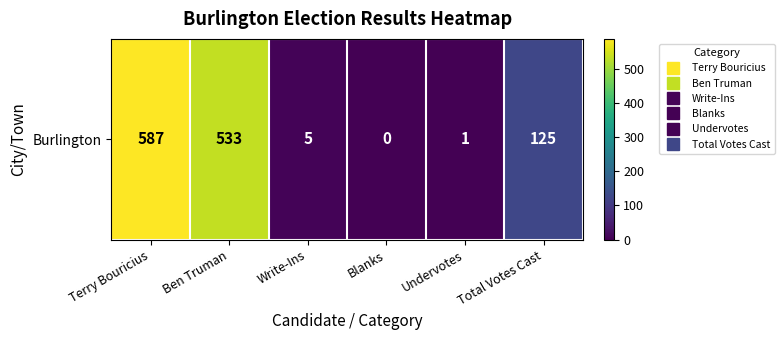

What value does the data have at Write-Ins?

5